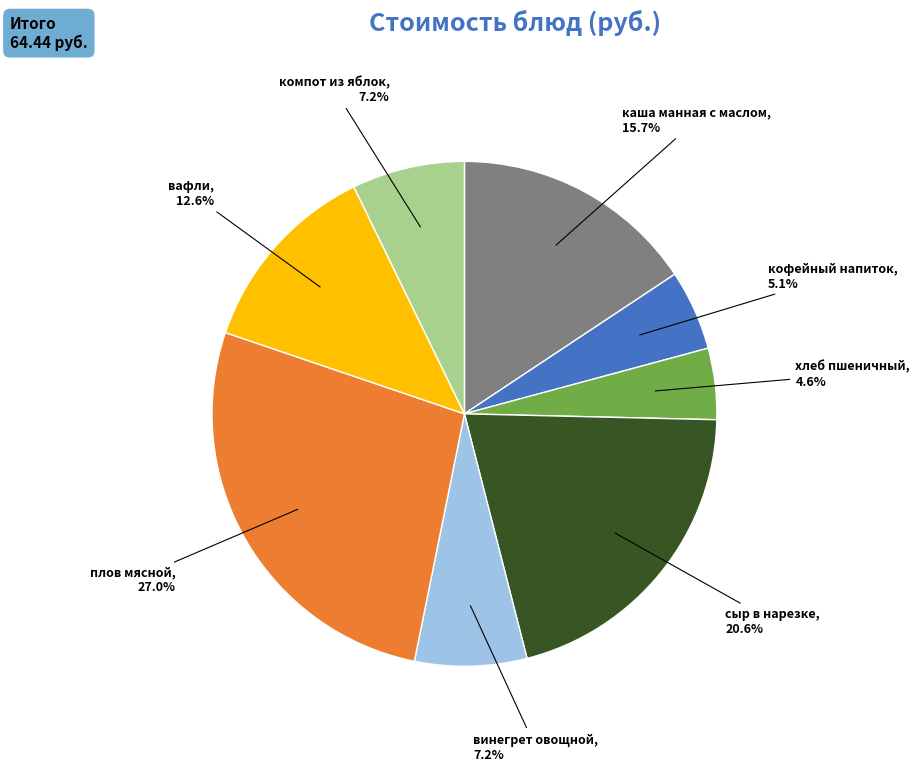

How much of the chart is everything except винегрет овощной?

92.8%